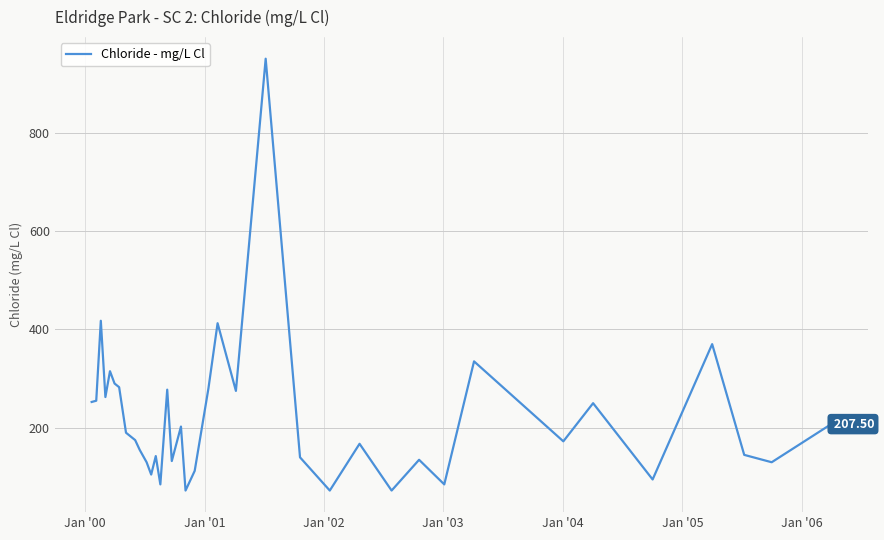

What is the difference between the maximum and minimum values?

877.5